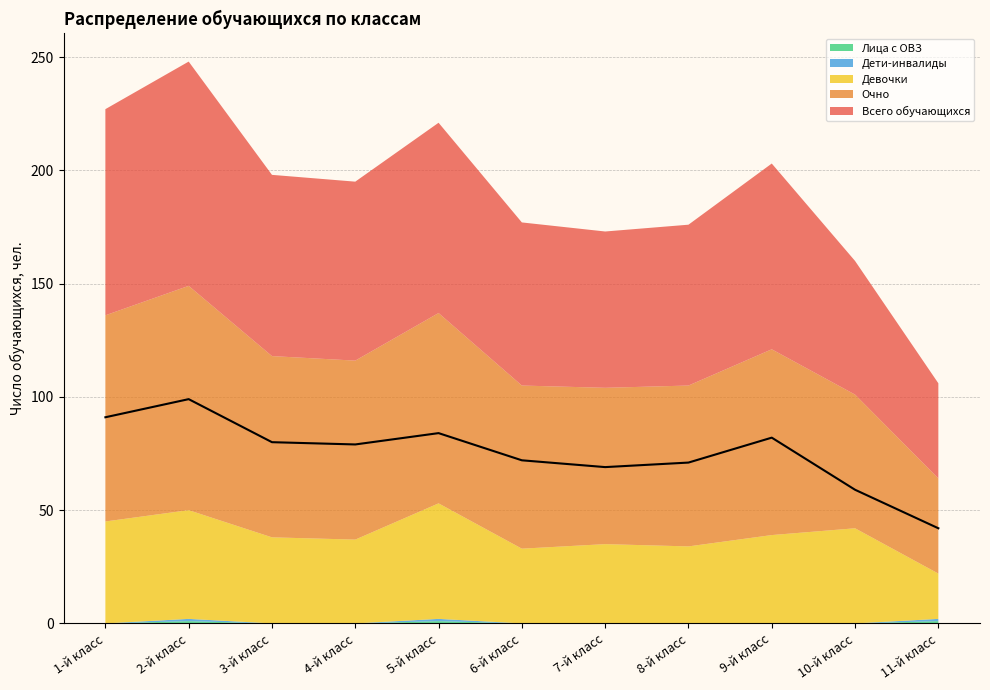

Is the value of Всего обучающихся at 8-й класс greater than the value of Девочки at 11-й класс?

Yes